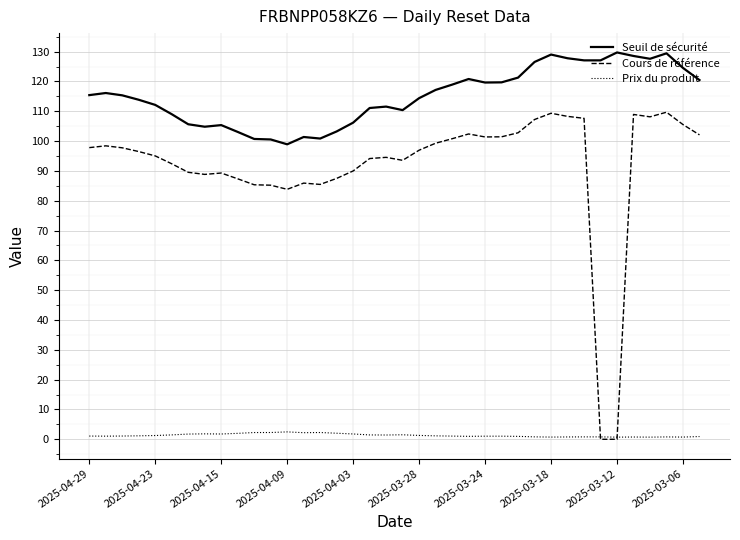

Which series has the largest total across all categories?

Seuil de sécurité